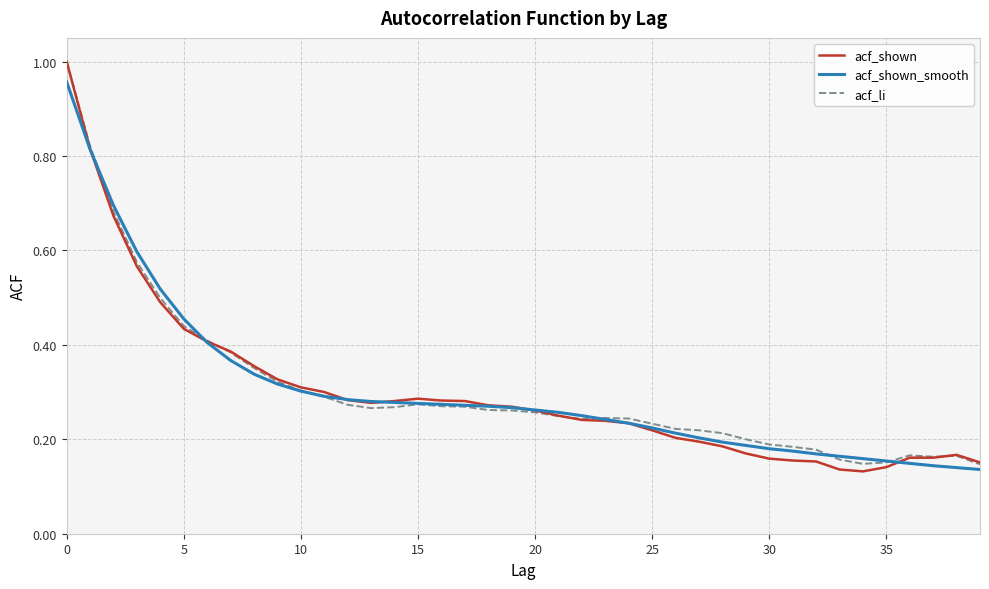

How many lines are shown in the chart?

3